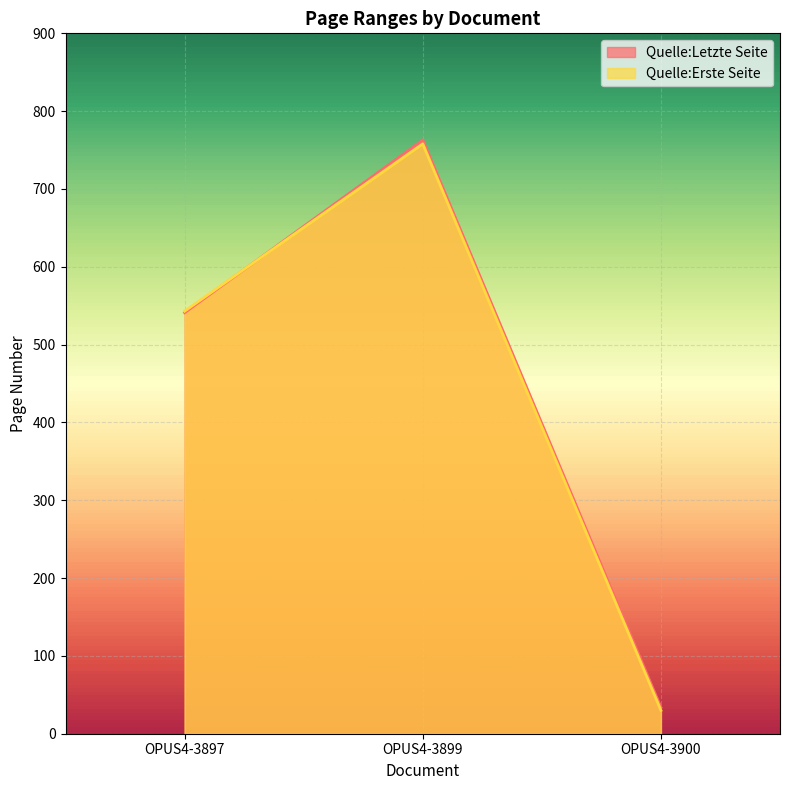

What are all the series names shown in the legend?

Quelle:Letzte Seite, Quelle:Erste Seite